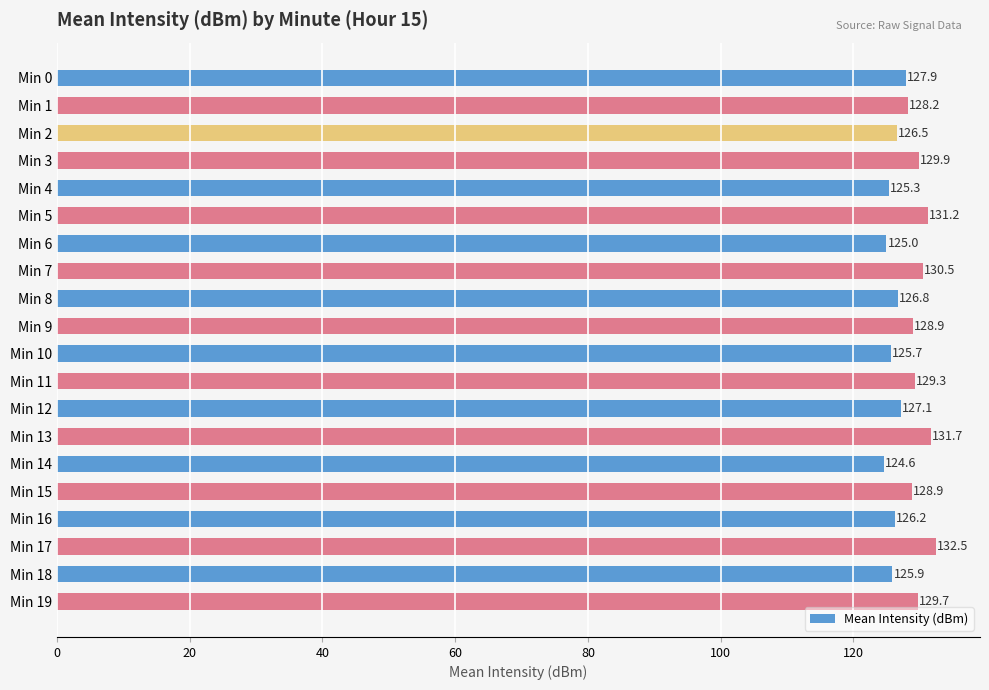

Approximately how many times larger is the value at Min 9 compared to Min 2?

1.0